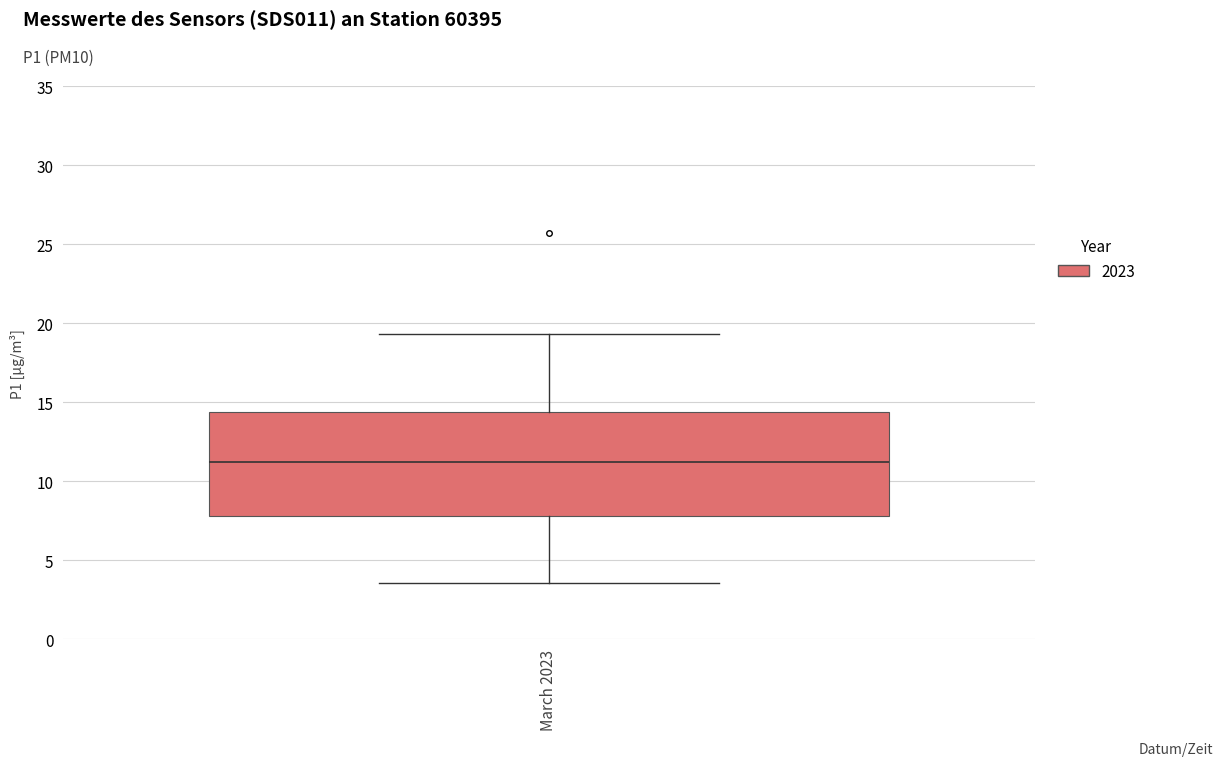

Transcribe this box plot: give where the median line is, the range the box spans, and where the two whiskers end, as read against the y-axis. The values are not printed on the chart, so give them approximately, as read against the axis.

median 11.0, box 8.0 to 14.5, whiskers 3.5 to 19.5